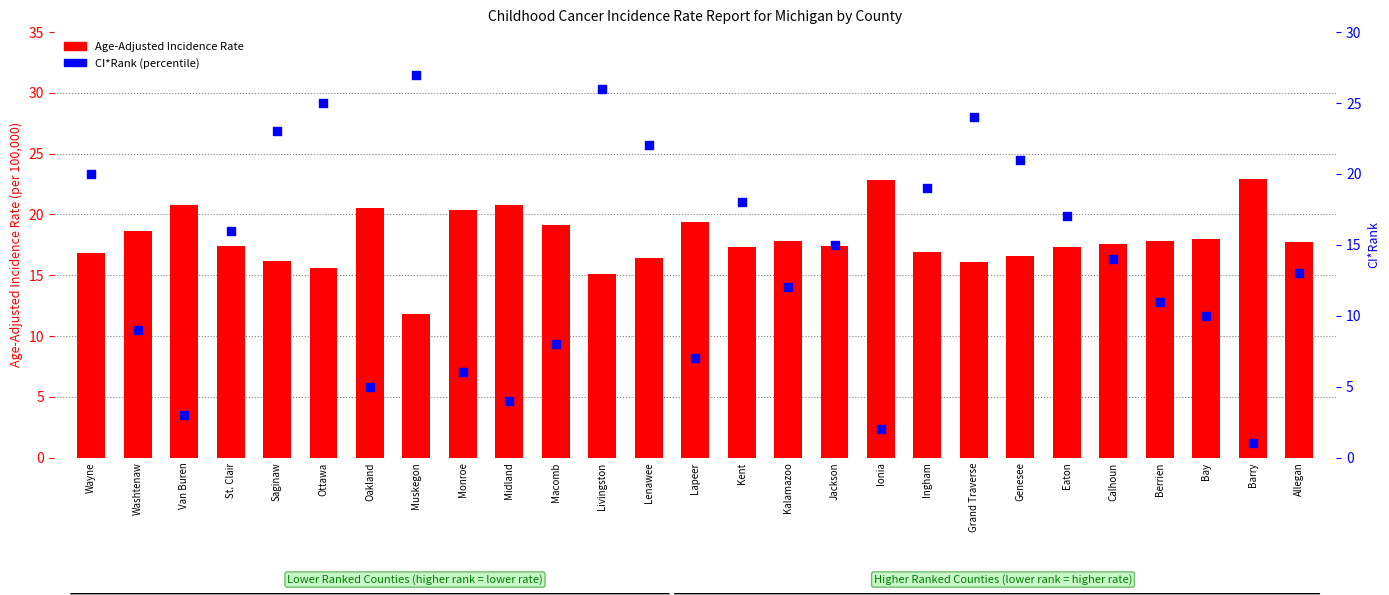

Which series reaches the maximum Y coordinate?

CI*Rank